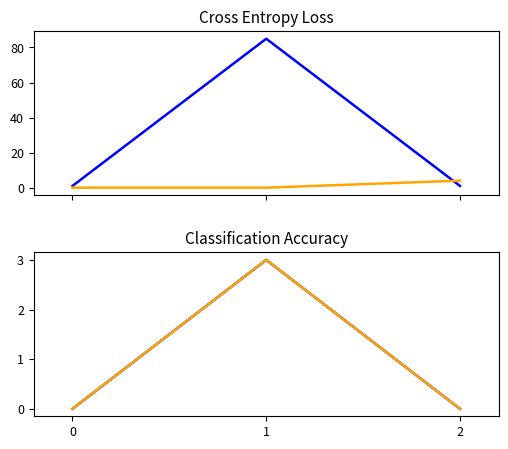

Which series has the widest spread of values?

total-domains